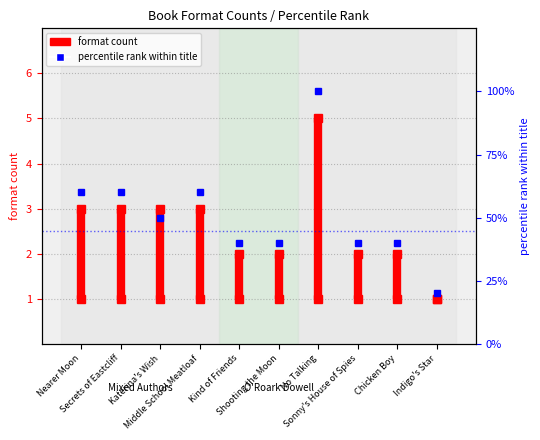

How many lines are shown in the chart?

1